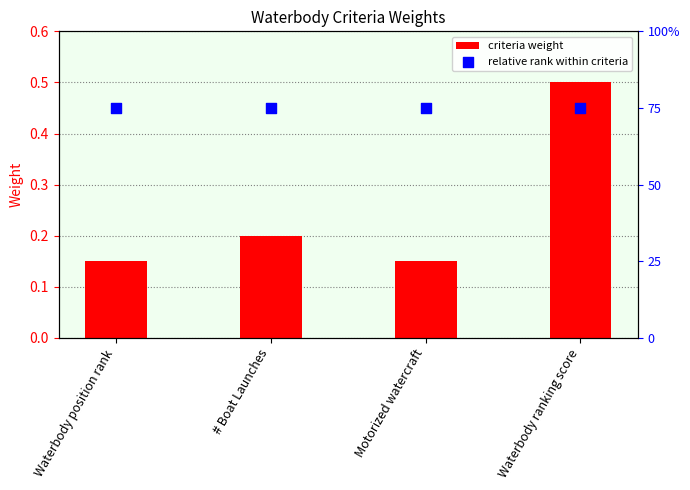

Which series has the largest total across all categories?

relative rank within criteria